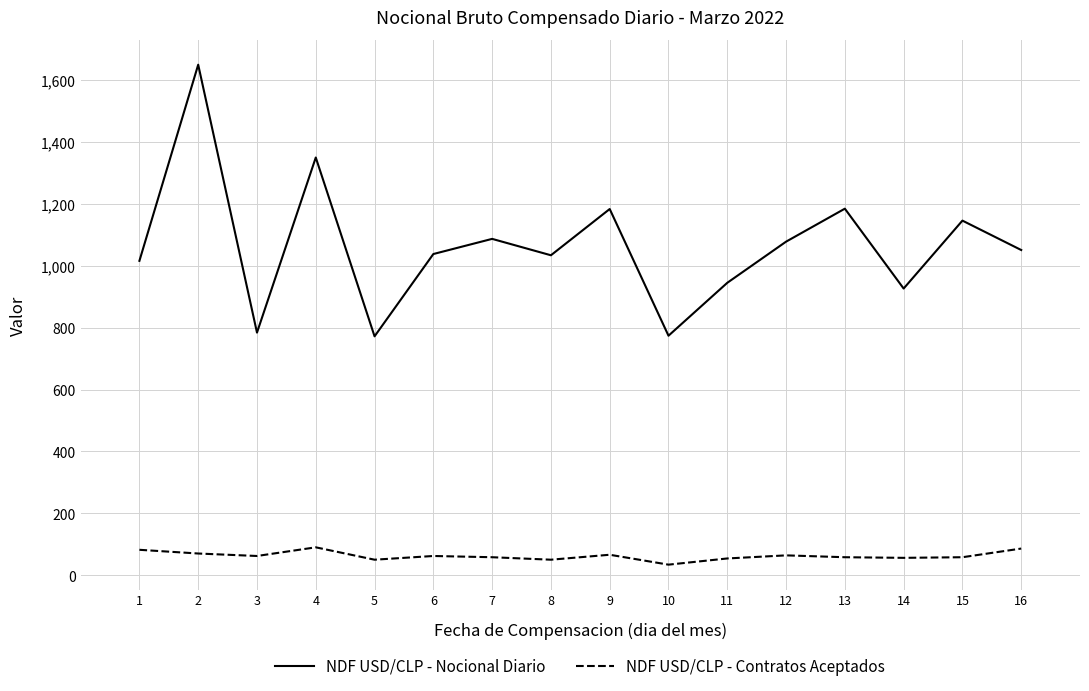

Which series has the largest total across all categories?

NDF USD/CLP - Nocional Diario